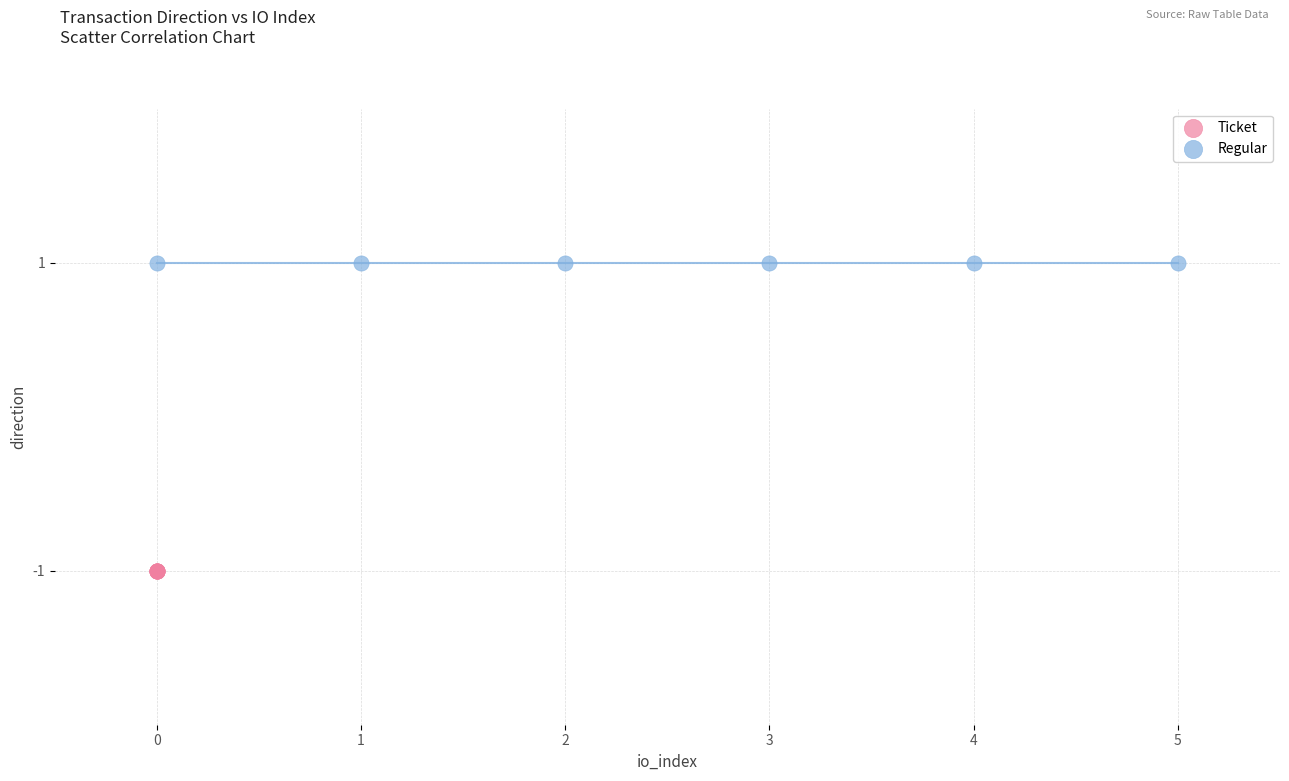

What are all the series names shown in the legend?

Ticket, Regular